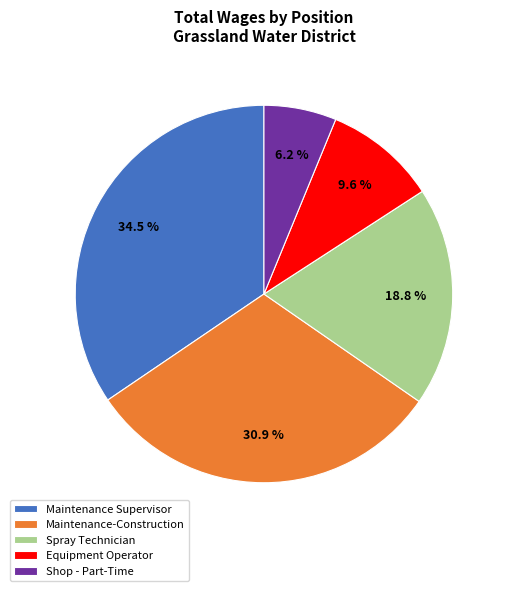

What is the ratio of the value at Spray Technician to the value at Maintenance-Construction?

0.6